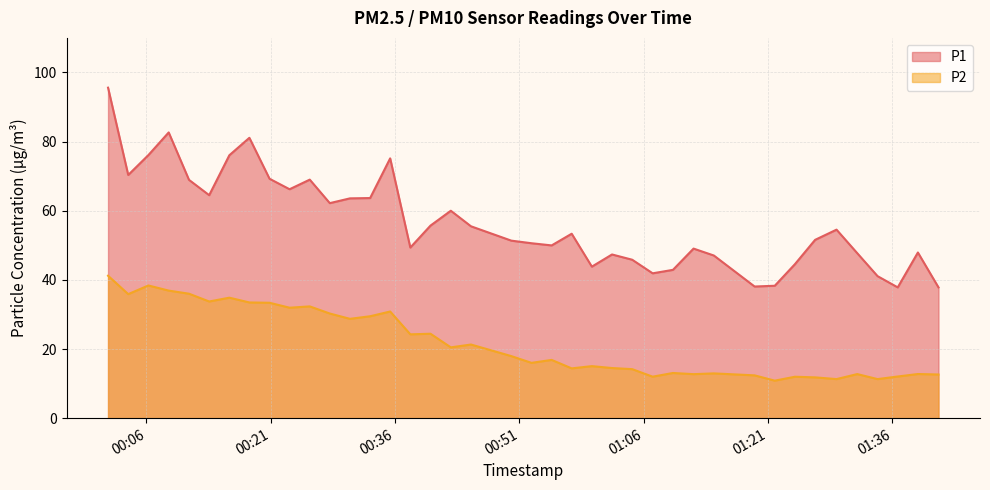

Read the P2 value at 2023-11-19T00:20:51.

33.4